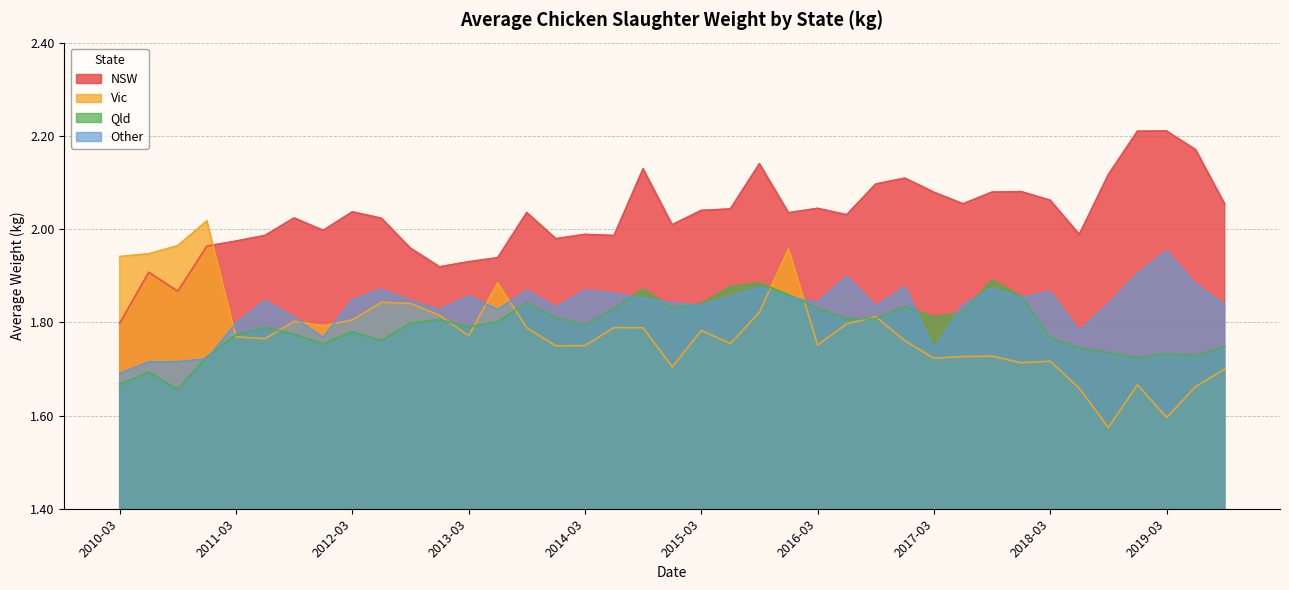

At 2012-12, list the series in order from largest to smallest.

NSW, Other, Vic, Qld